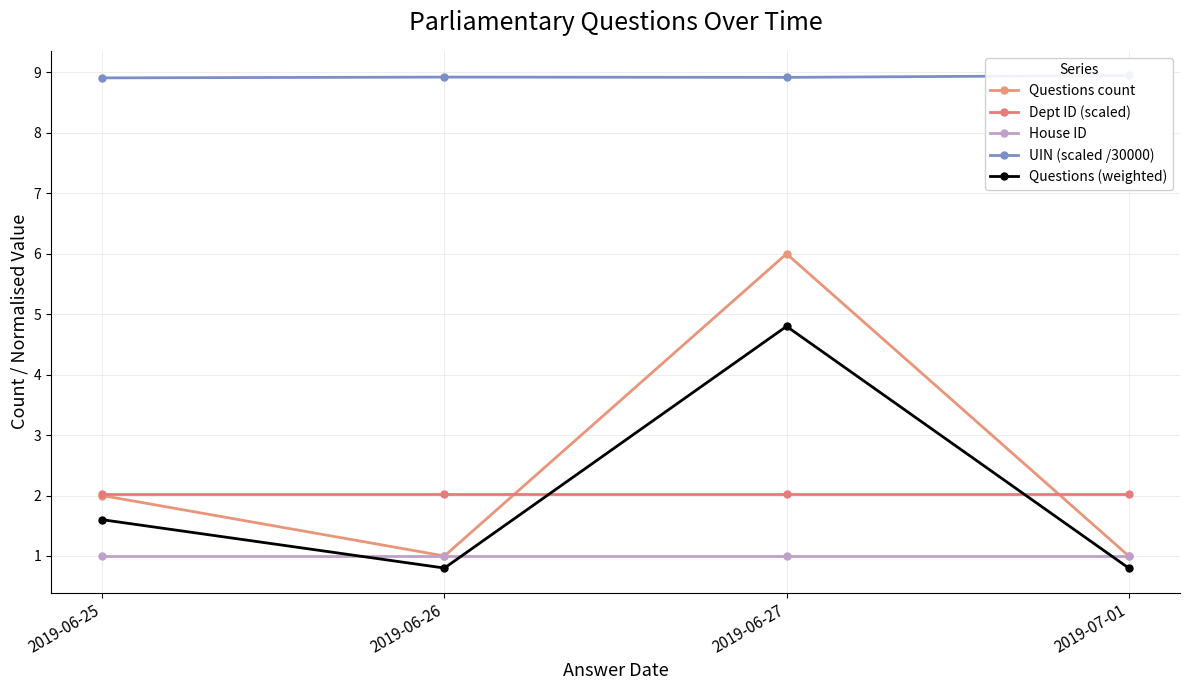

How many interior local peaks does the Questions (weighted) series have?

1